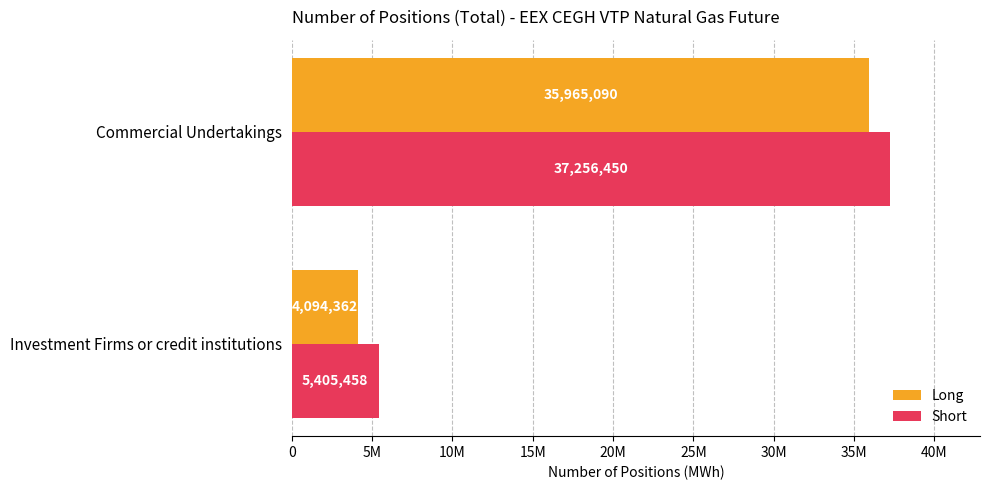

What is the sum of all Long values?

40059452